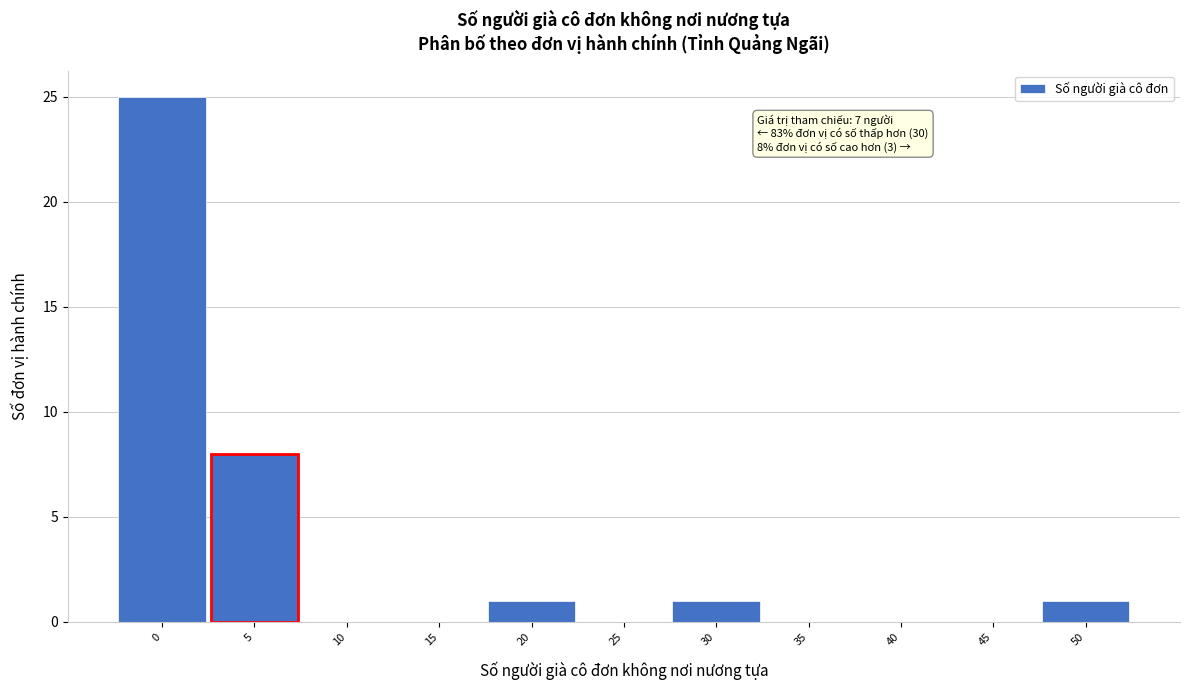

Reading left to right, extract all data points from this chart.

0=25	5=8	10=0	15=0	20=1	25=0	30=1	35=0	40=0	45=0	50=1